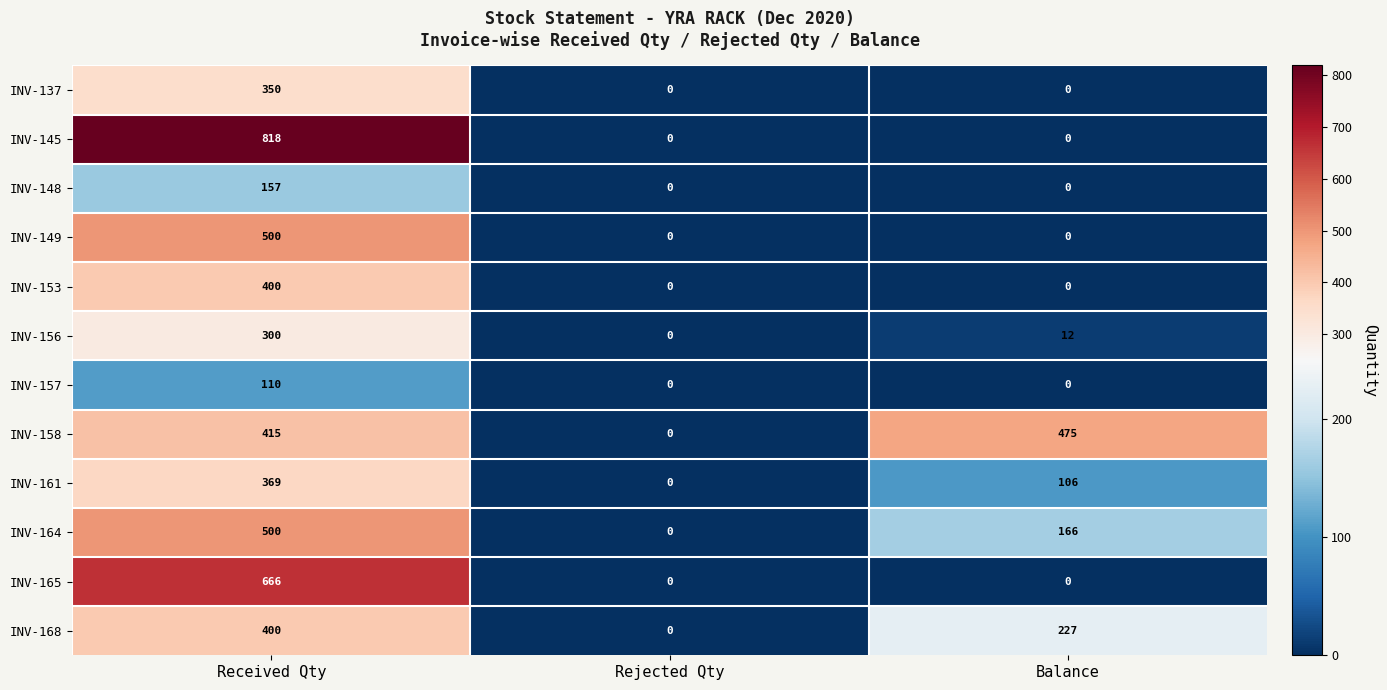

At which label does INV-158 reach its peak?

Balance